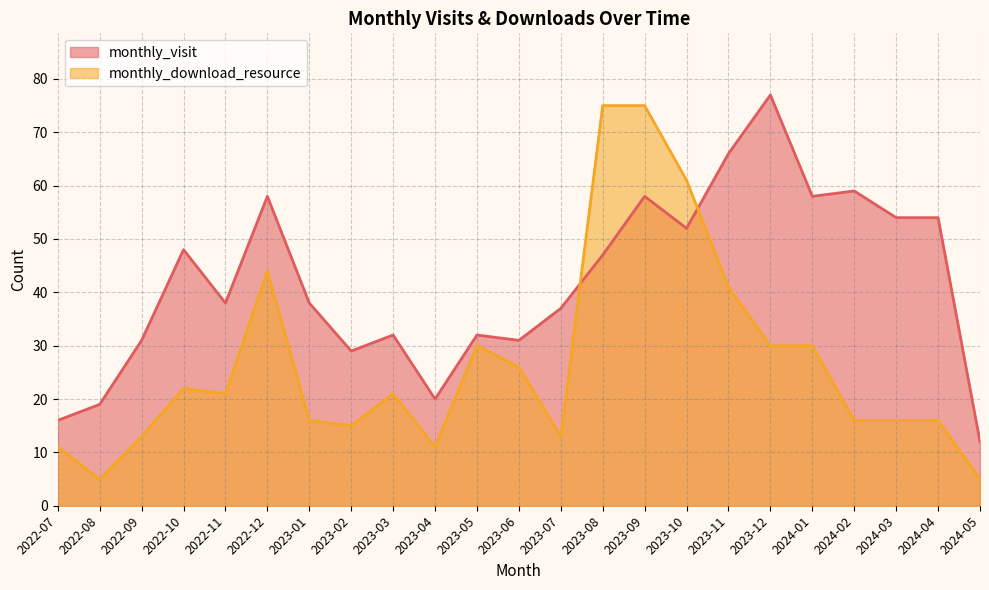

At which category does the chart reach its peak across all series?

2023-12